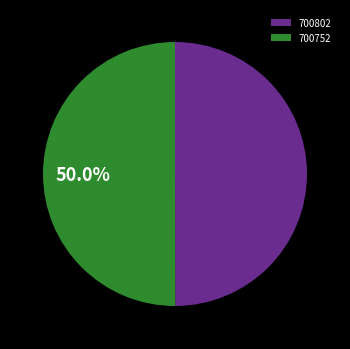

What is the ratio of the value at 700802 to the value at 700752?

1.0